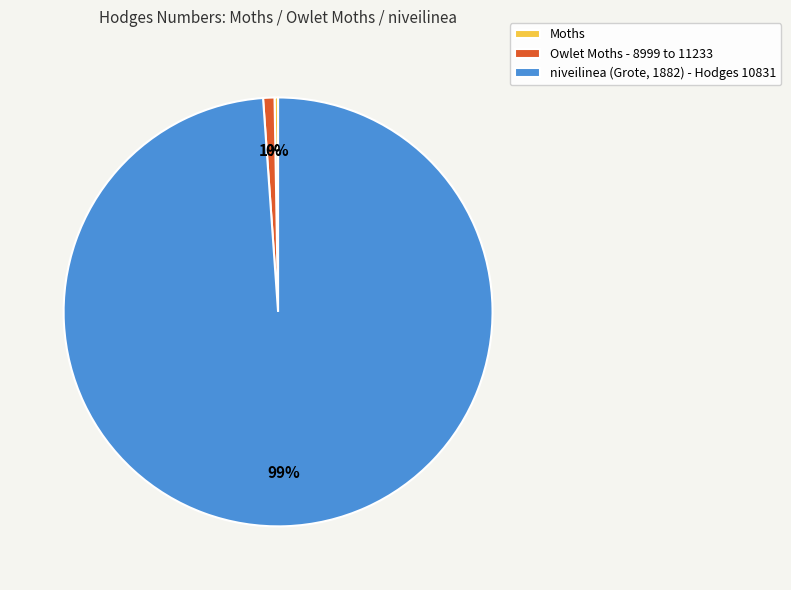

To the nearest percent, what is the average slice percentage?

33%